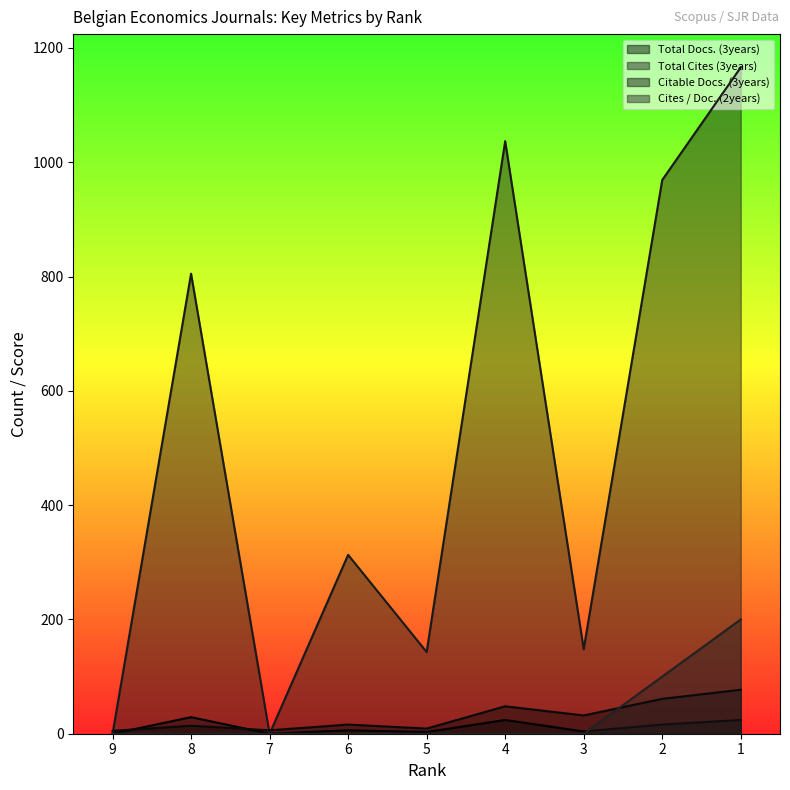

Where is the first local maximum for Total Docs. (3years)?

8